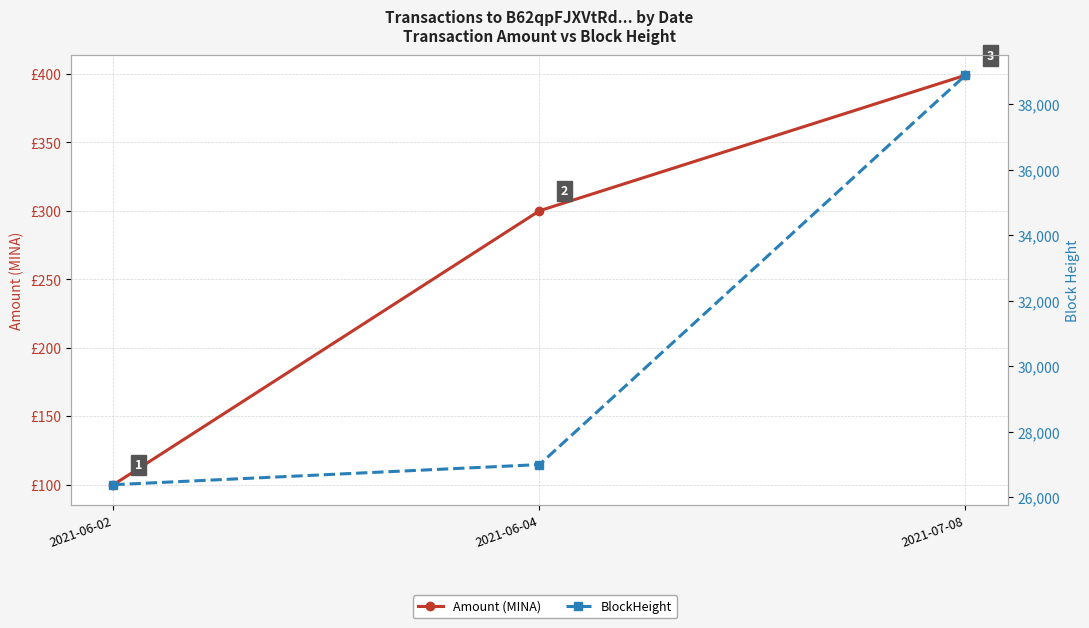

Where does the Amount (MINA) series first go above 300?

2021-07-08